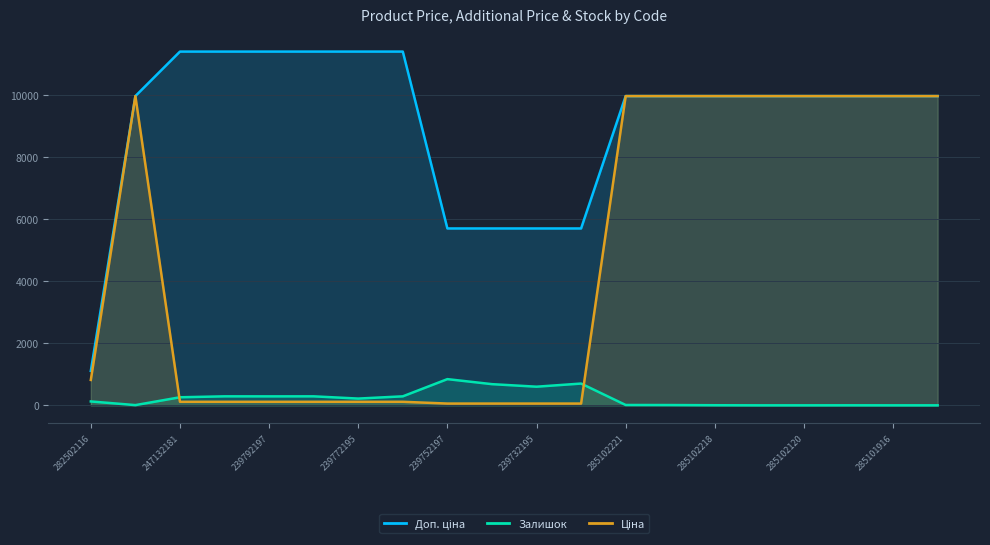

How many lines are shown in the chart?

3